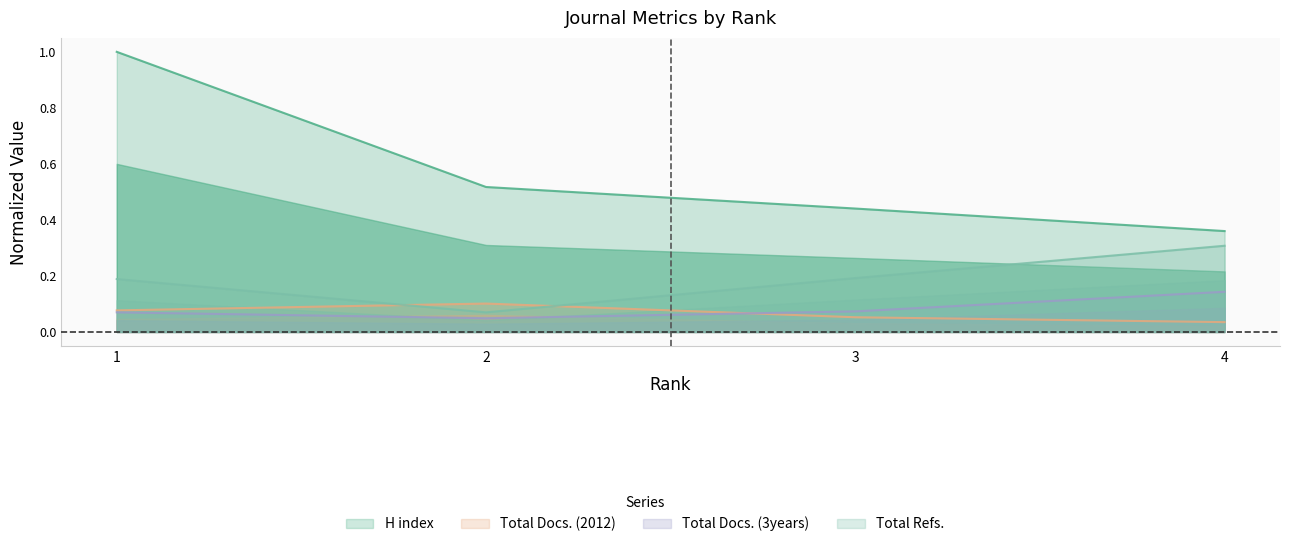

In Total Docs. (3years), how many points are lower than both neighbors (excluding endpoints)?

1